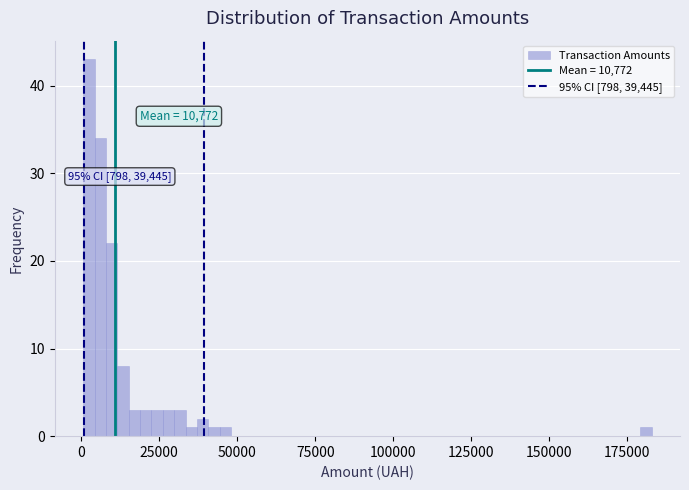

Read against the x-axis, roughly where is the centre of the tallest bar?

0